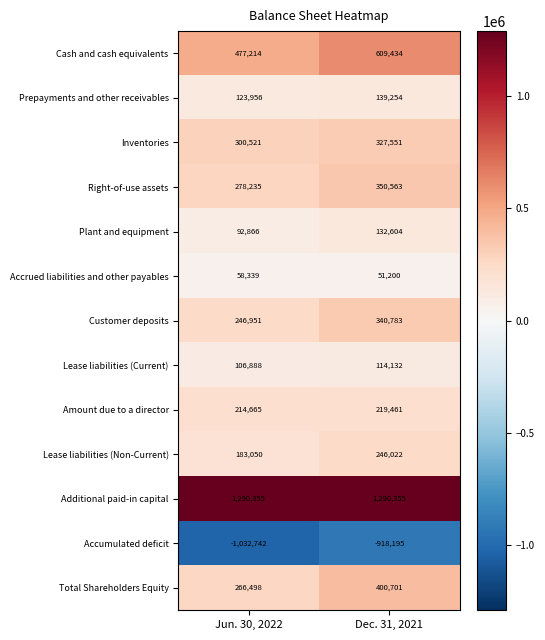

Is the value of Lease liabilities (Current) at Dec. 31, 2021 greater than the value of Cash and cash equivalents at Dec. 31, 2021?

No